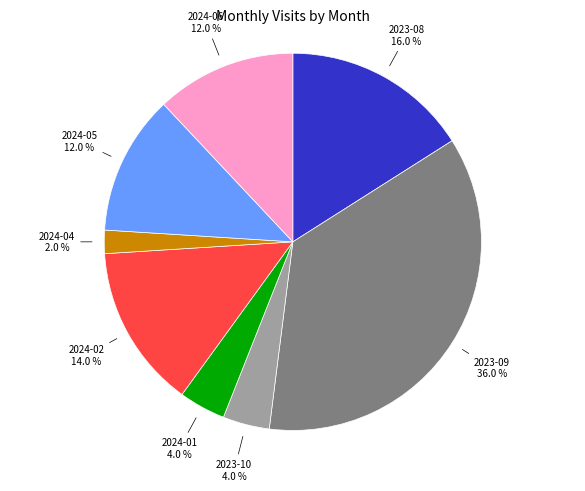

Is there any slice that represents more than half of the pie?

No